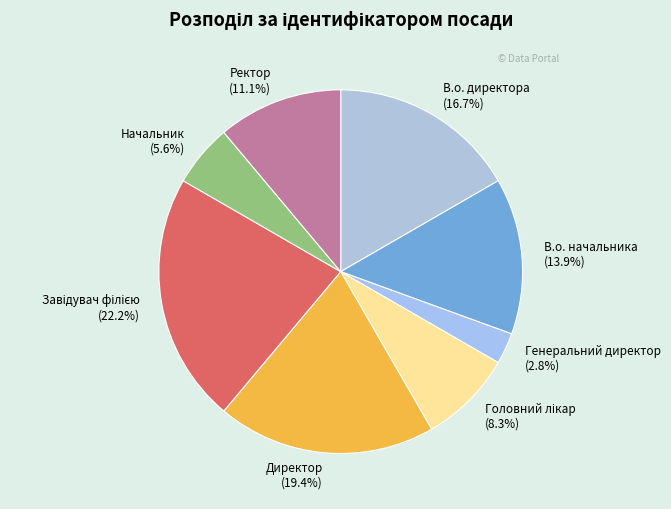

What is the smallest slice in the pie chart?

Генеральний директор